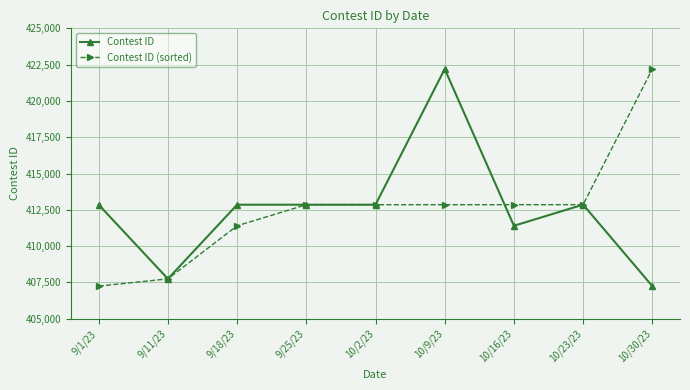

After their last crossing, which series has the higher values: Contest ID (sorted) or Contest ID?

Contest ID (sorted)